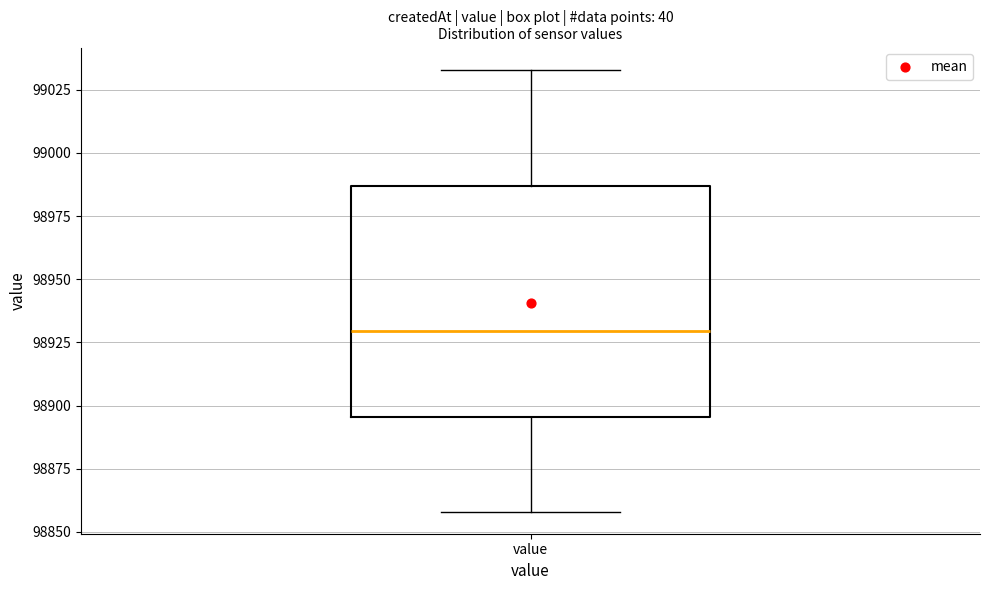

Read this box plot against the y-axis: the position of the median line, the range covered by the box, and the ends of both whiskers. The values are not printed on the chart, so give them approximately, as read against the axis.

median 98930, box 98895 to 98985, whiskers 98860 to 99035